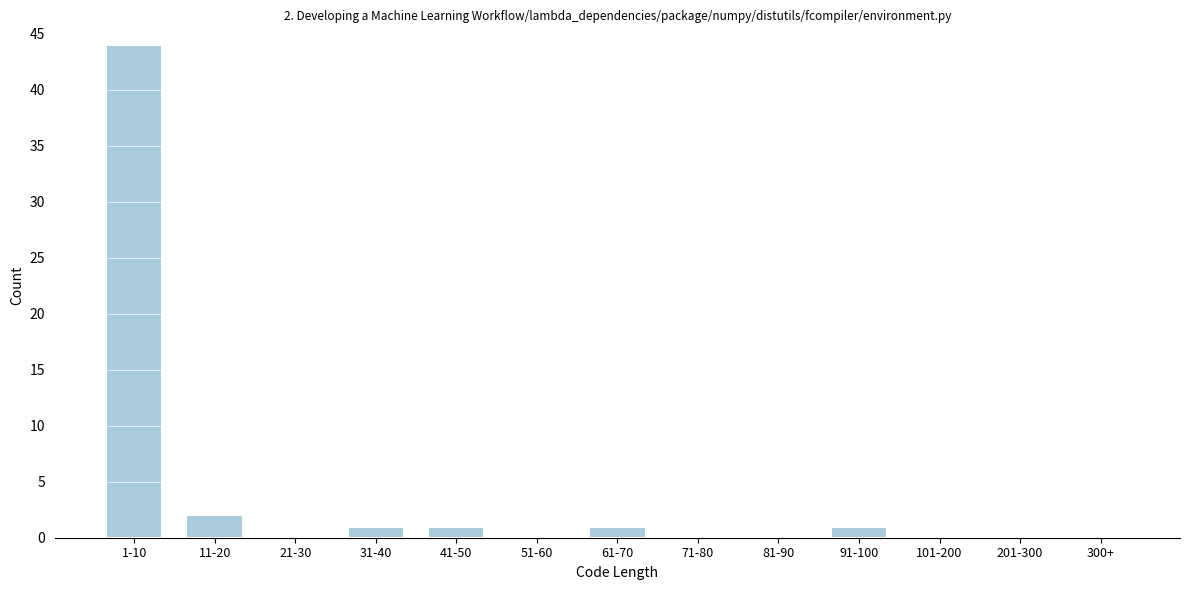

Reading left to right, extract all data points from this chart.

1-10=44	11-20=2	21-30=0	31-40=1	41-50=1	51-60=0	61-70=1	71-80=0	81-90=0	91-100=1	101-200=0	201-300=0	300+=0